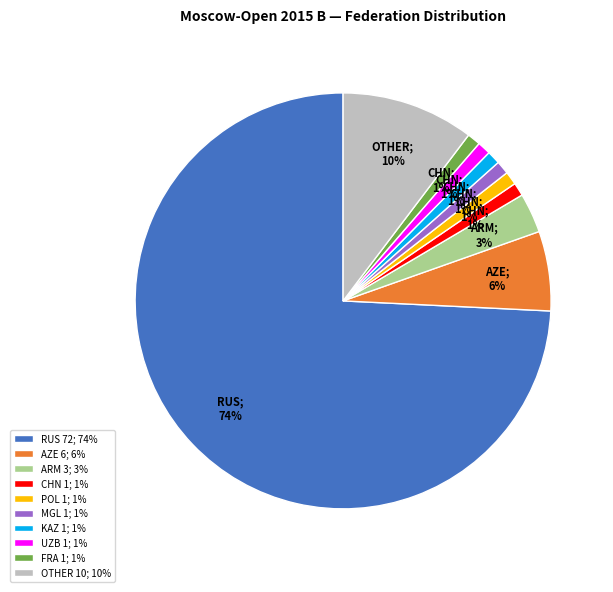

How many segments does this pie chart have?

10